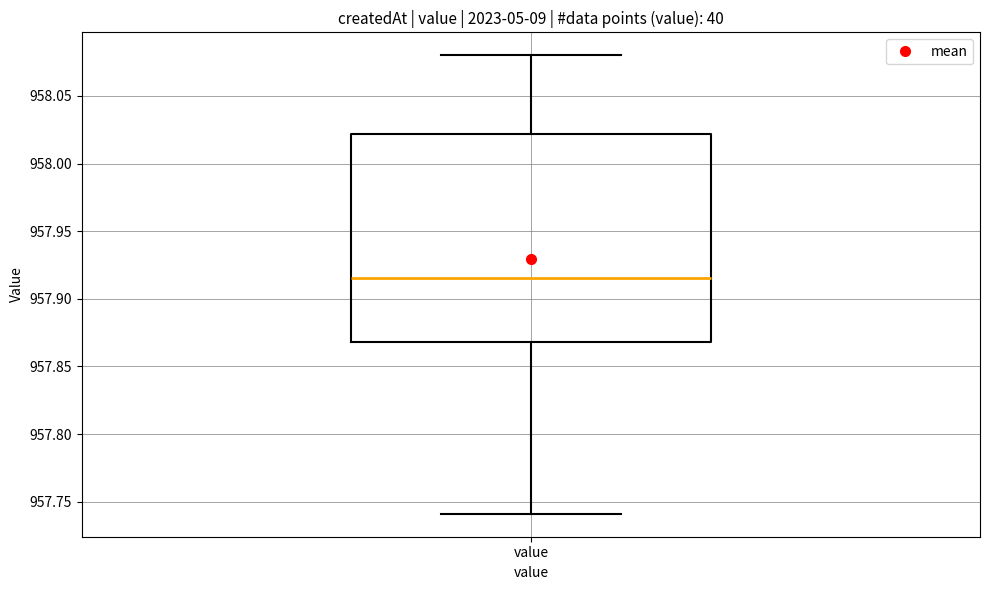

Read this box plot against the y-axis: the position of the median line, the range covered by the box, and the ends of both whiskers. The values are not printed on the chart, so give them approximately, as read against the axis.

median 957.915, box 957.870 to 958.020, whiskers 957.740 to 958.080